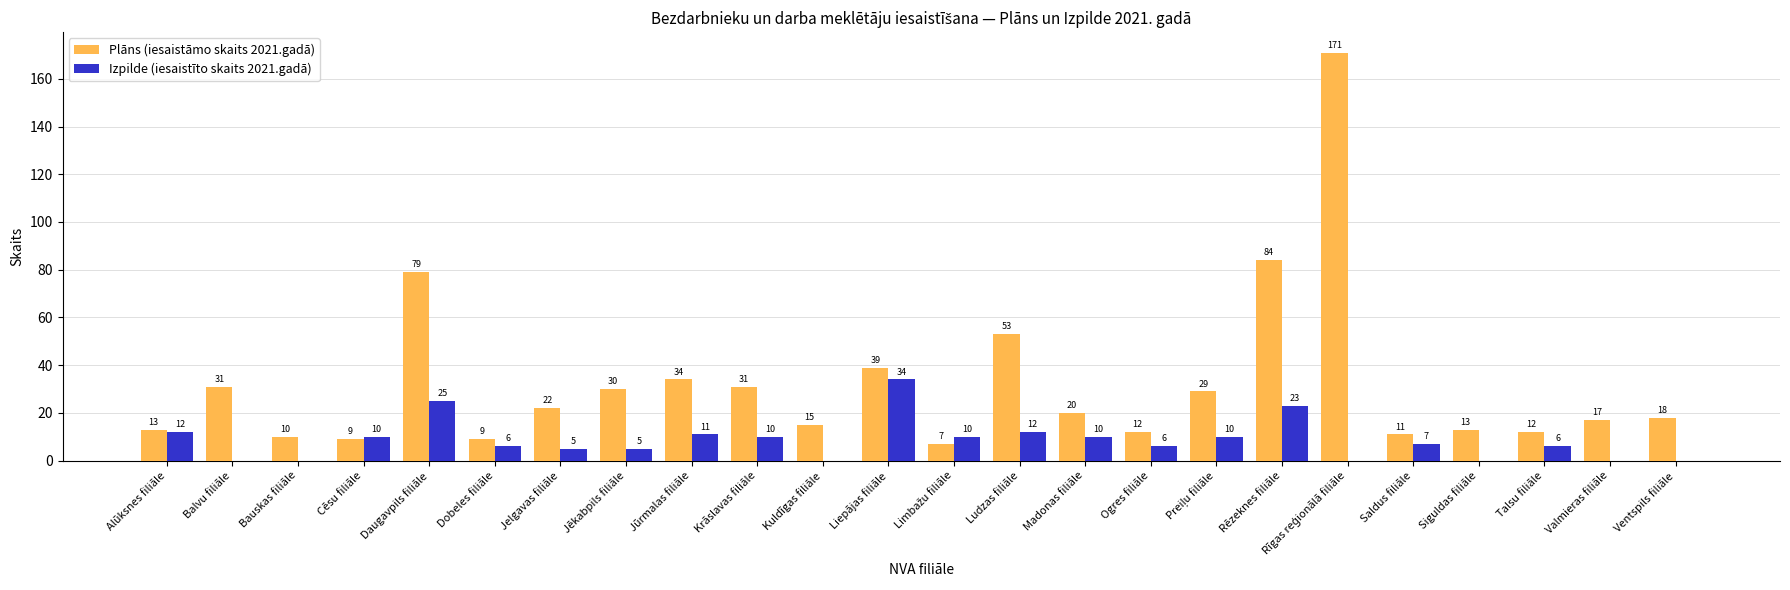

What is the difference between the Plāns (iesaistāmo skaits 2021.gadā) values at Saldus filiāle and Alūksnes filiāle?

2